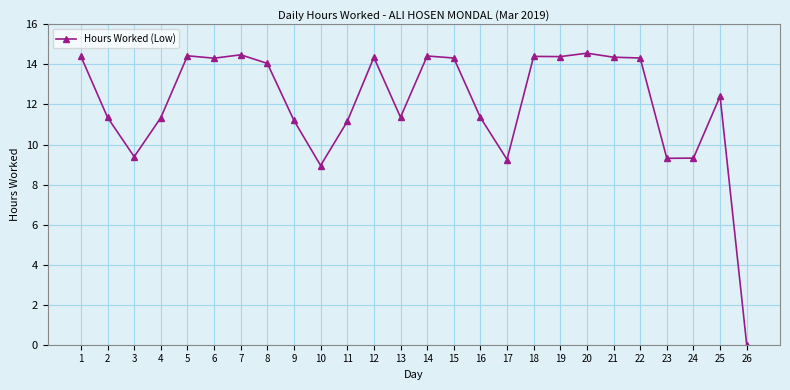

At which category does the chart reach its minimum across all series?

26